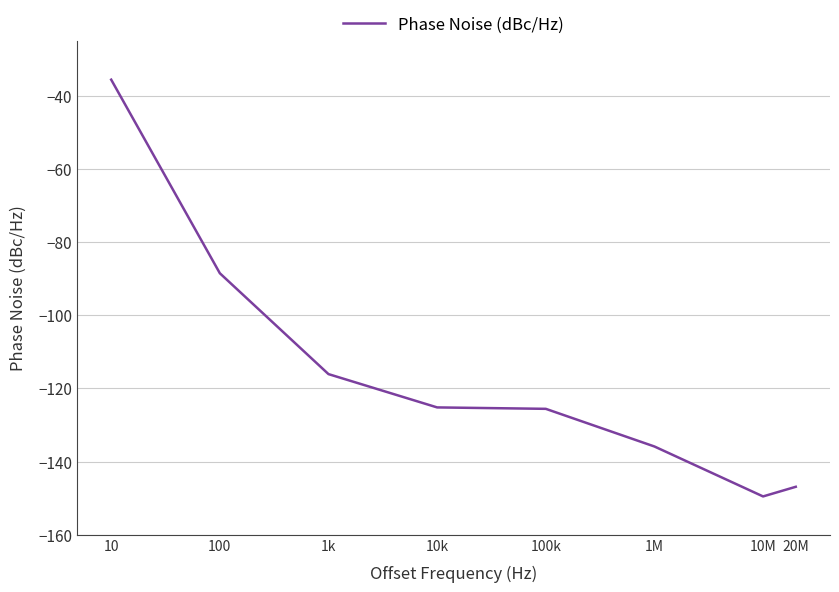

What is the minimum value shown in the chart?

-149.5